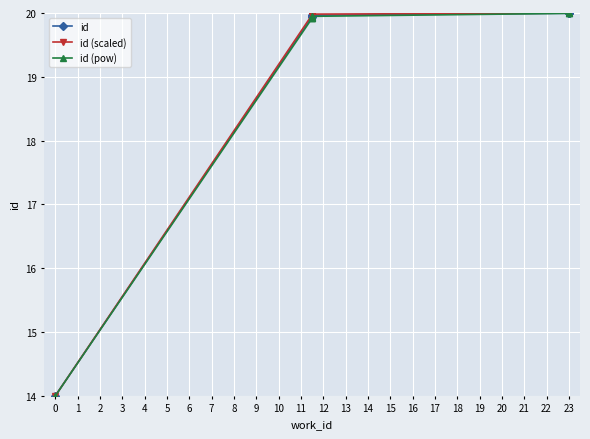

What is the total value across all series at 6?

59.9